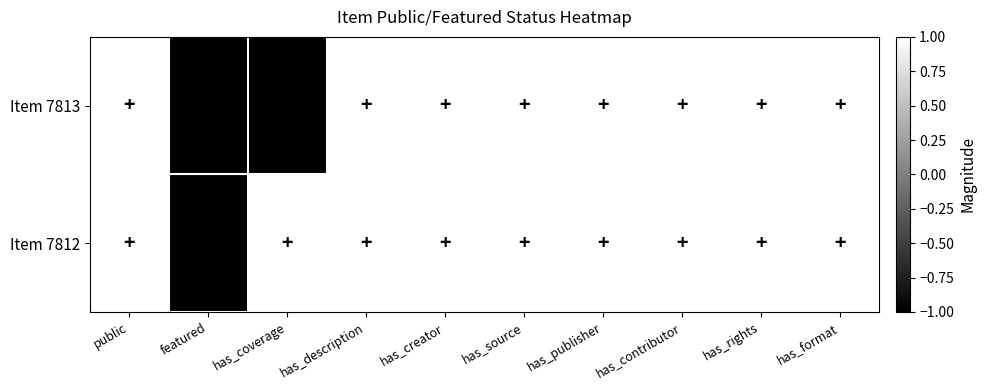

Reading right to left, what are all the values shown in this chart?

Item 7813: has_format=1	has_rights=1	has_contributor=1	has_publisher=1	has_source=1	has_creator=1	has_description=1	has_coverage=-1	featured=-1	public=1
Item 7812: has_format=1	has_rights=1	has_contributor=1	has_publisher=1	has_source=1	has_creator=1	has_description=1	has_coverage=1	featured=-1	public=1